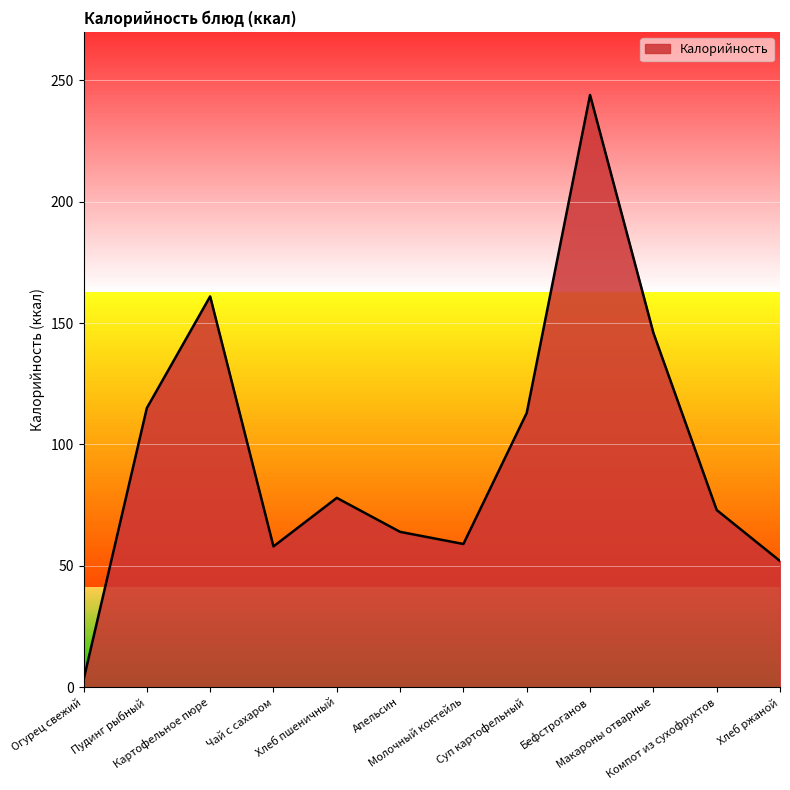

What is the sum of the values at Молочный коктейль and Апельсин?

123